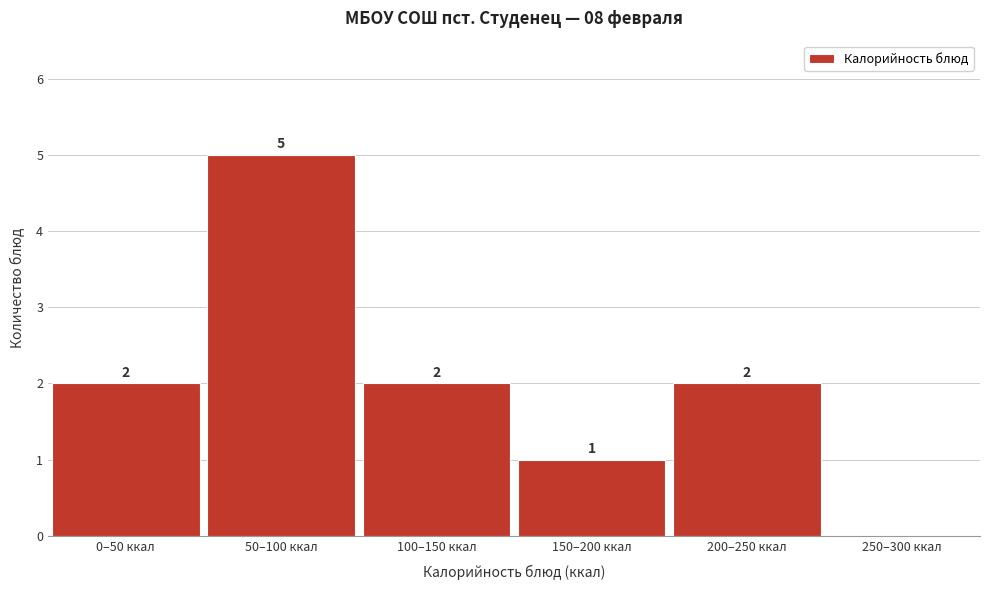

Reading left to right, extract all data points from this chart.

0–50 ккал=2	50–100 ккал=5	100–150 ккал=2	150–200 ккал=1	200–250 ккал=2	250–300 ккал=0